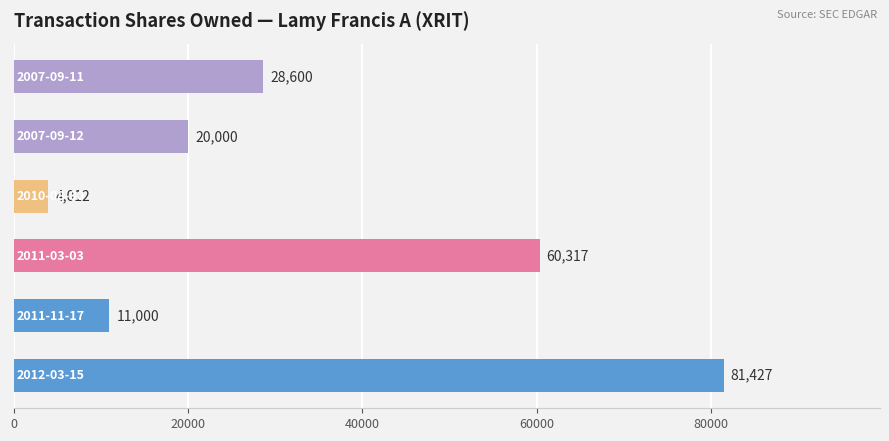

Count the number of categories in the chart.

6